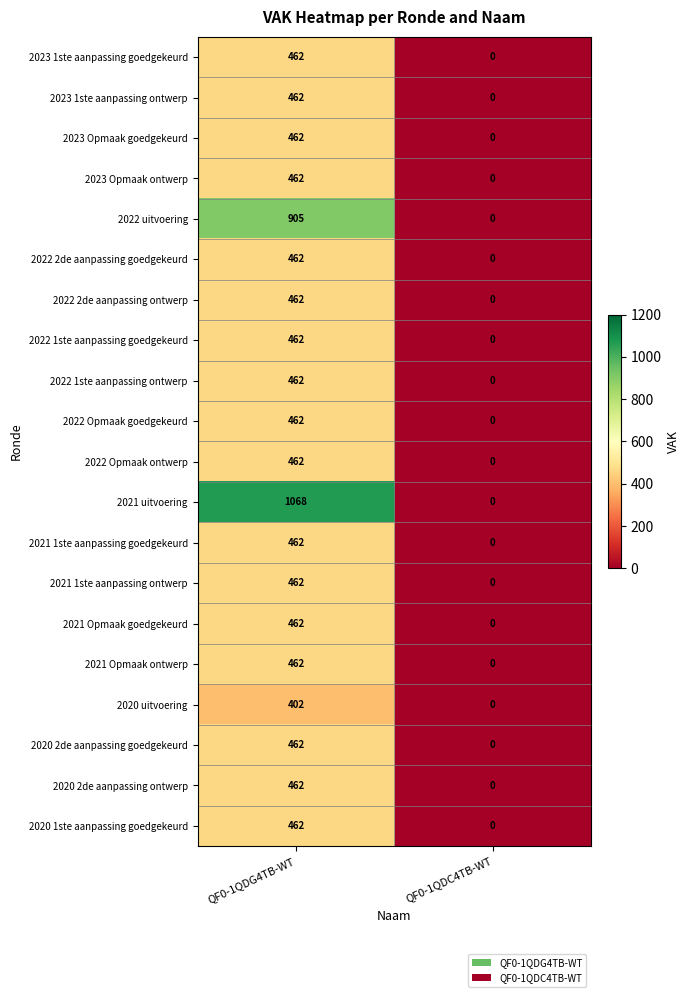

Which series has the widest spread of values?

2021 uitvoering